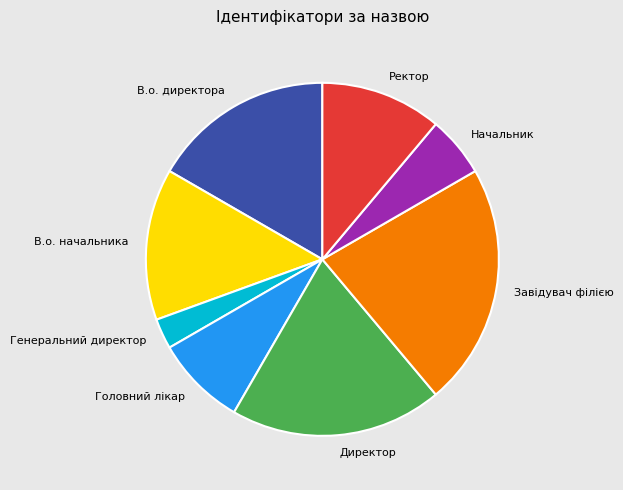

Which category has the biggest portion of the pie?

Завідувач філією